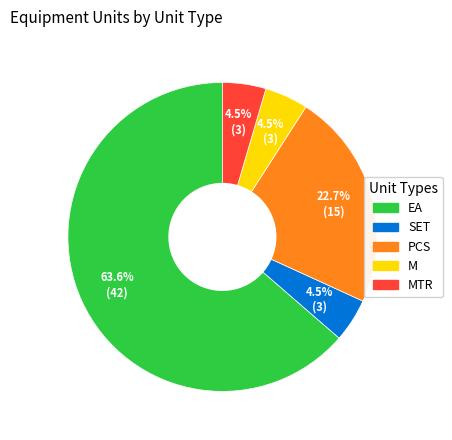

Is there any slice that represents more than half of the pie?

Yes